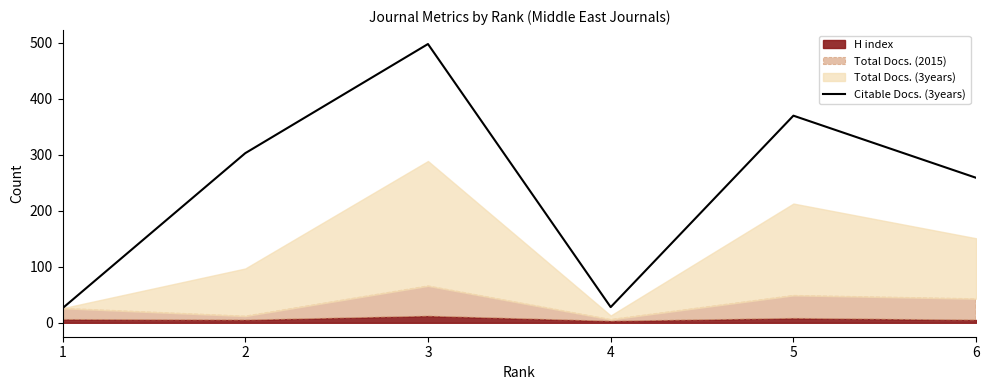

Between 3 and 4, which is larger?

3